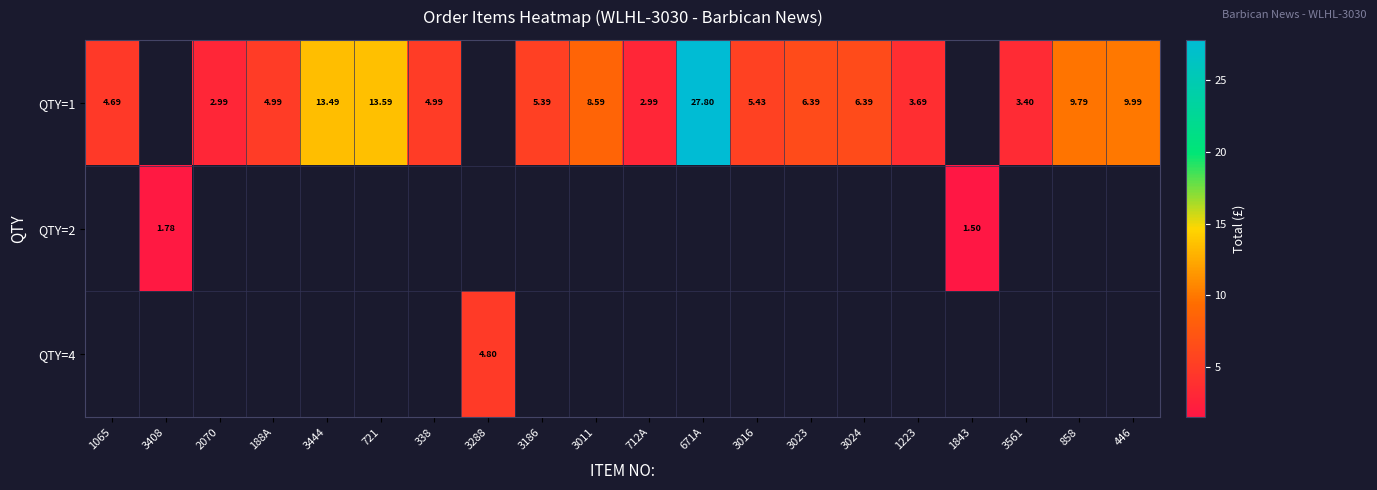

Which series changed the most between 2070 and 3023?

row_0